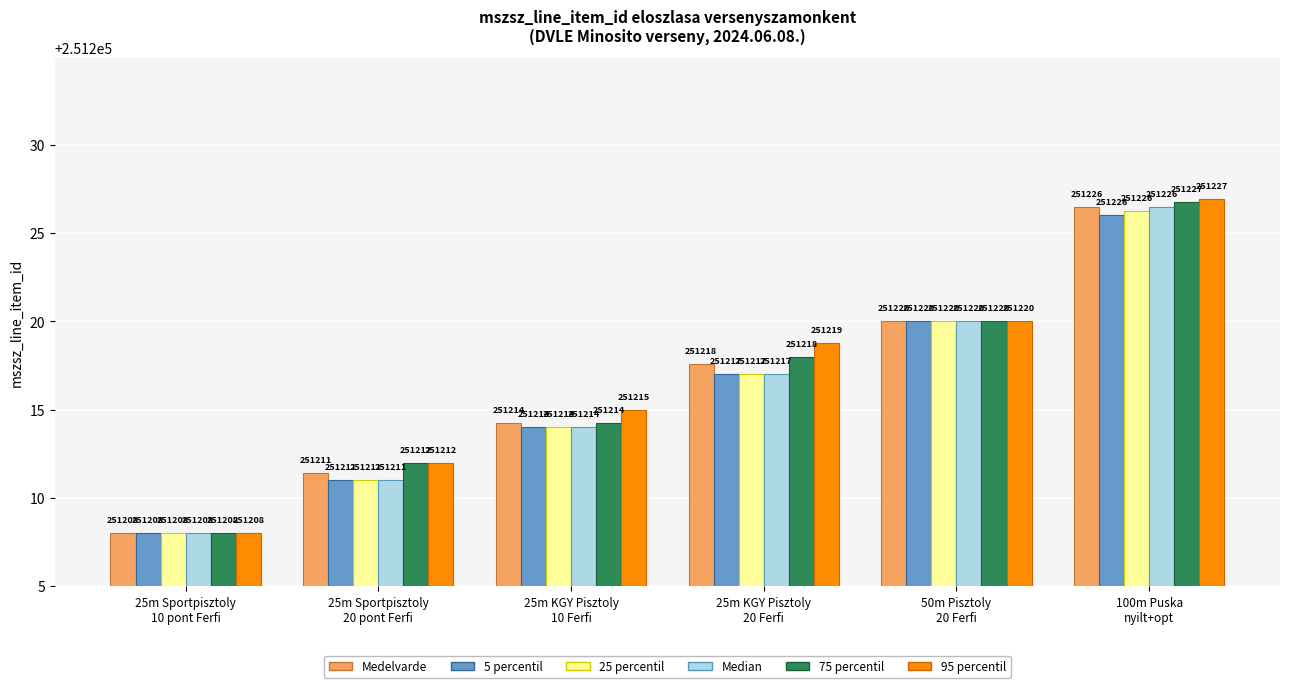

Count the Median values in the range 251211 to 251220.

4